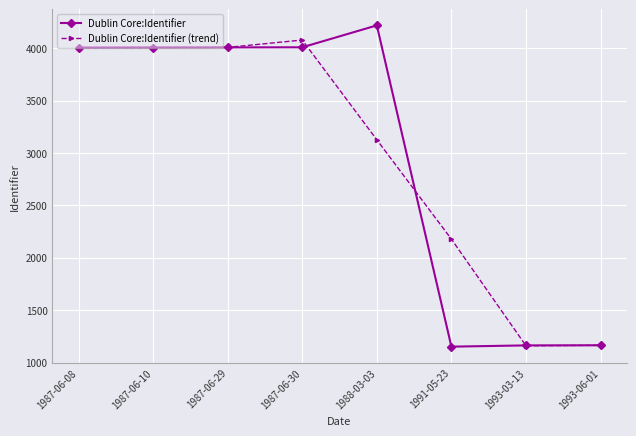

How many categories are shown in the chart?

8